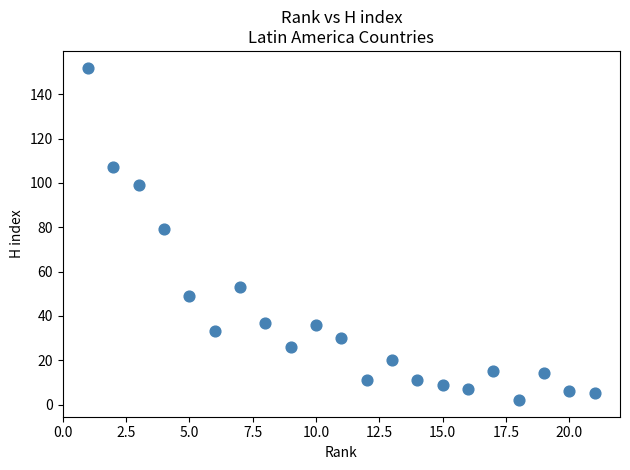

What is the range of X values (max minus min)?

20